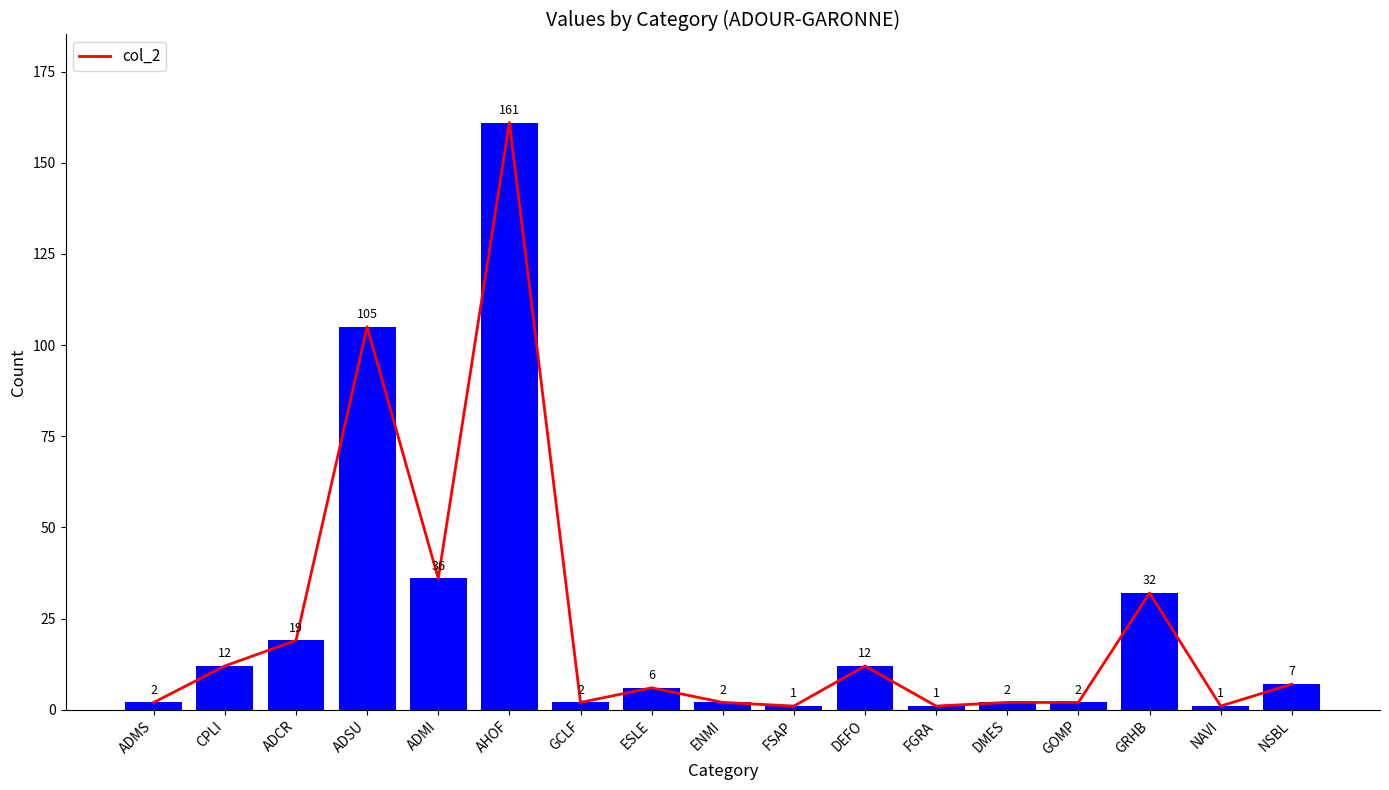

How many data points does each series have?

17